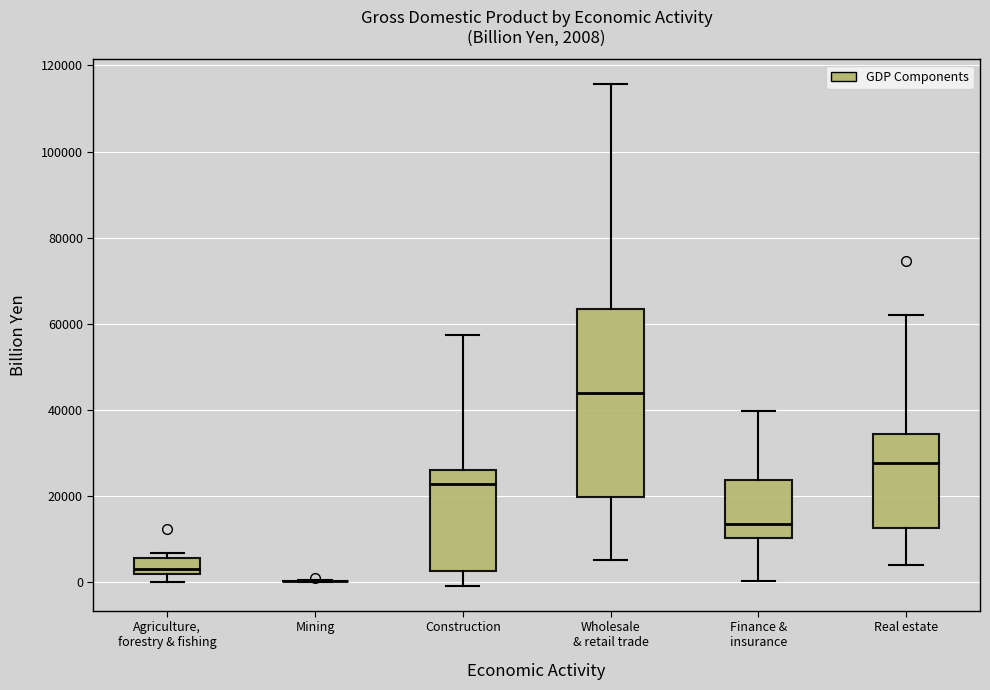

Which box is the tallest, from its lower edge to its upper edge?

Wholesale & retail trade